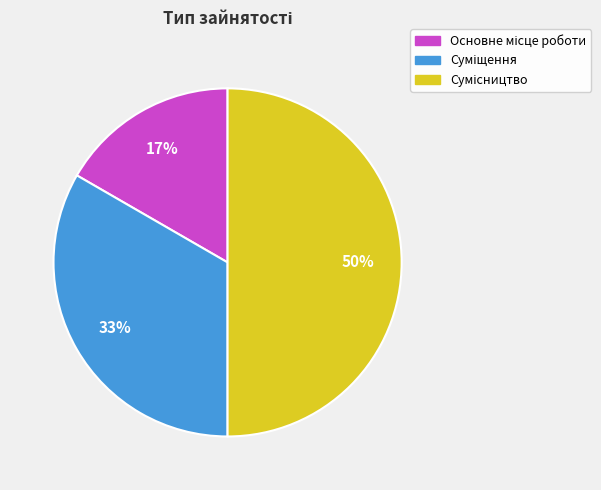

How many segments does this pie chart have?

3